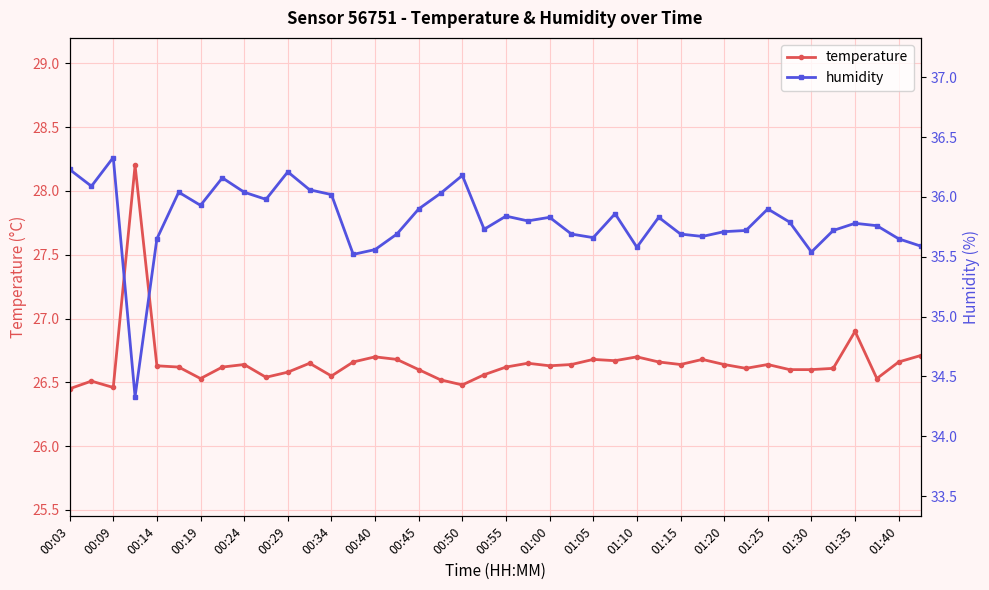

How many series are shown in this chart?

2